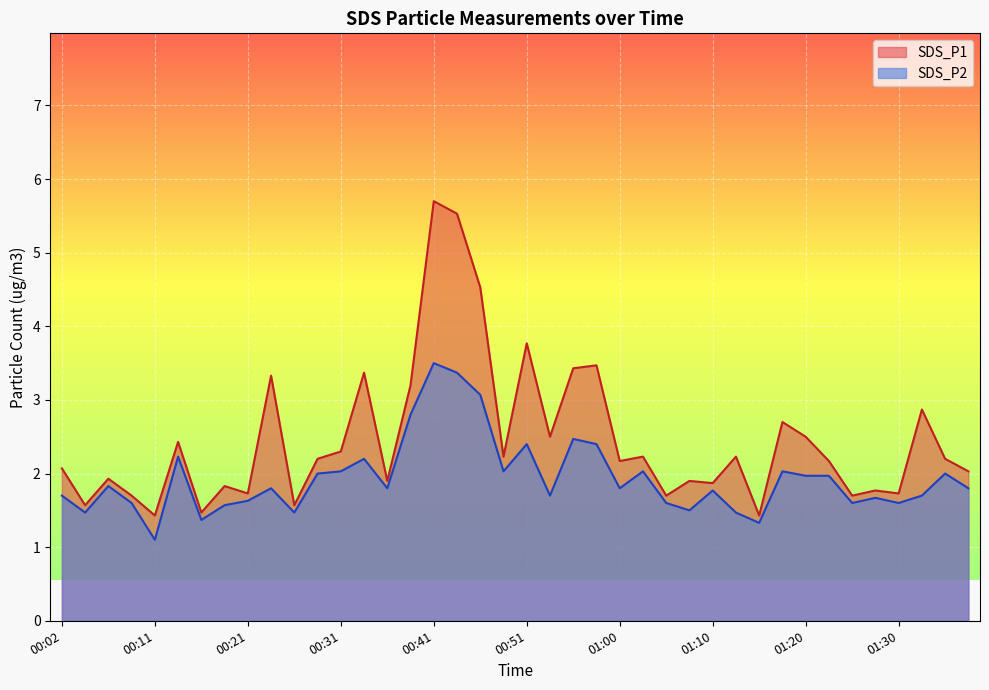

Reading left to right, extract all data points from this chart.

SDS_P1: 2.1	1.6	1.9	1.7	1.4	2.4	1.5	1.8	1.7	3.3	1.6	2.2	2.3	3.4	1.9	3.2	5.7	5.5	4.5	2.2	3.8	2.5	3.4	3.5	2.2	2.2	1.7	1.9	1.9	2.2	1.4	2.7	2.5	2.2	1.7	1.8	1.7	2.9	2.2	2.0
SDS_P2: 1.7	1.5	1.8	1.6	1.1	2.2	1.4	1.6	1.6	1.8	1.5	2.0	2.0	2.2	1.8	2.8	3.5	3.4	3.1	2.0	2.4	1.7	2.5	2.4	1.8	2.0	1.6	1.5	1.8	1.5	1.3	2.0	2.0	2.0	1.6	1.7	1.6	1.7	2.0	1.8